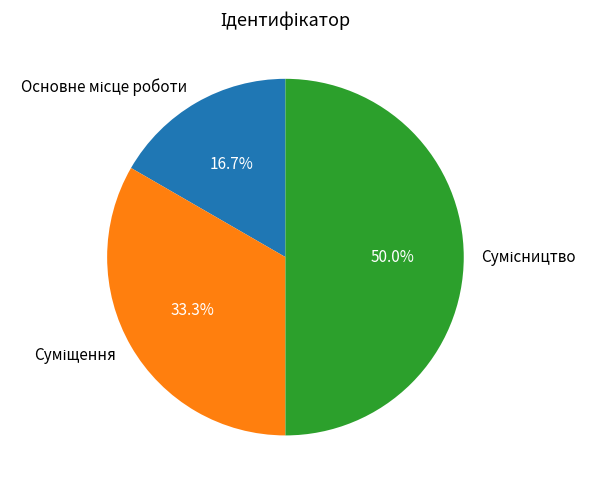

What is the change in value from Основне місце роботи to Сумісництво?

+2